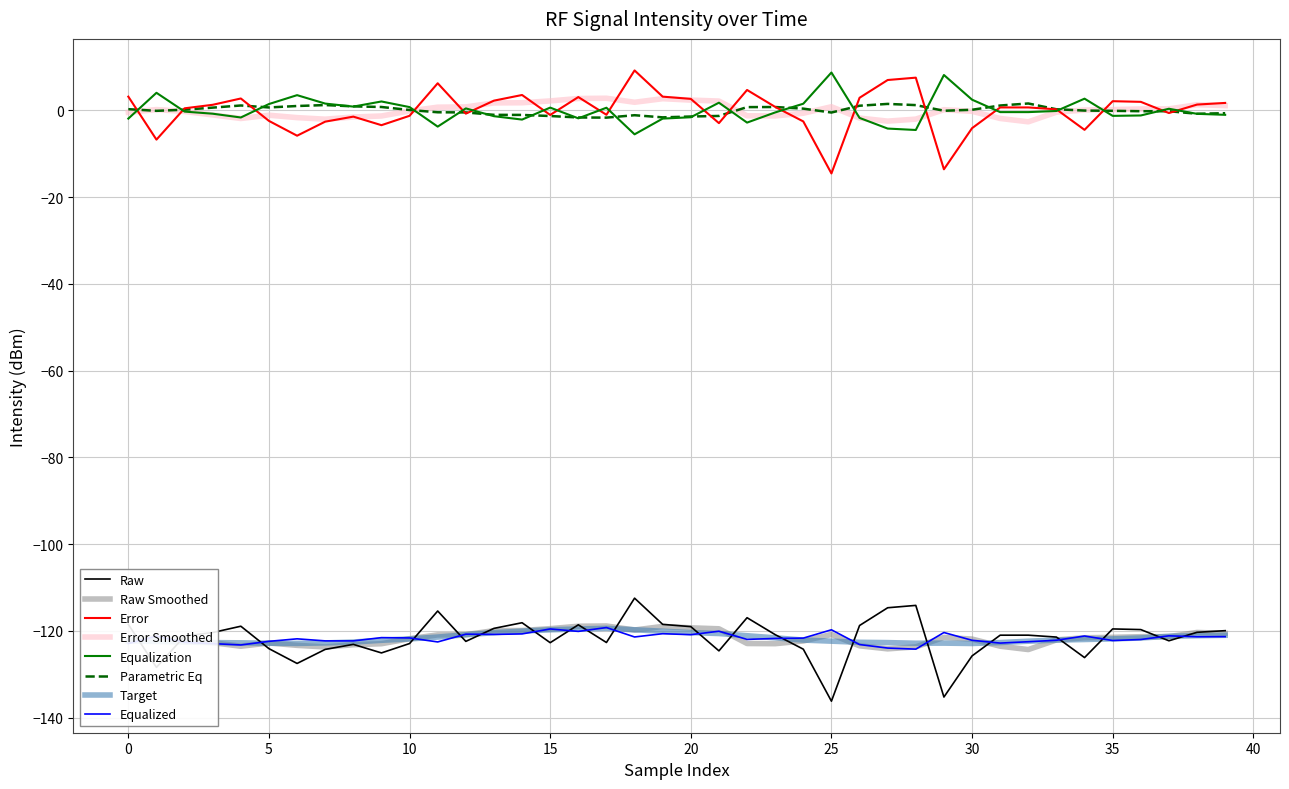

What is the smallest value displayed?

-136.2